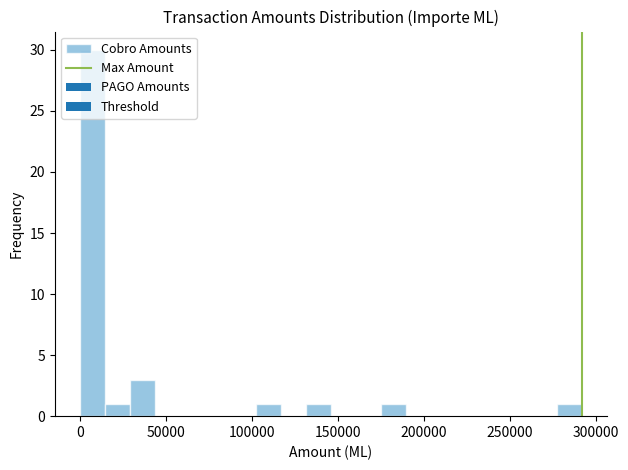

Around what value on the x-axis is the tallest bar? Give the approximate position of its centre, as read against the axis.

5000